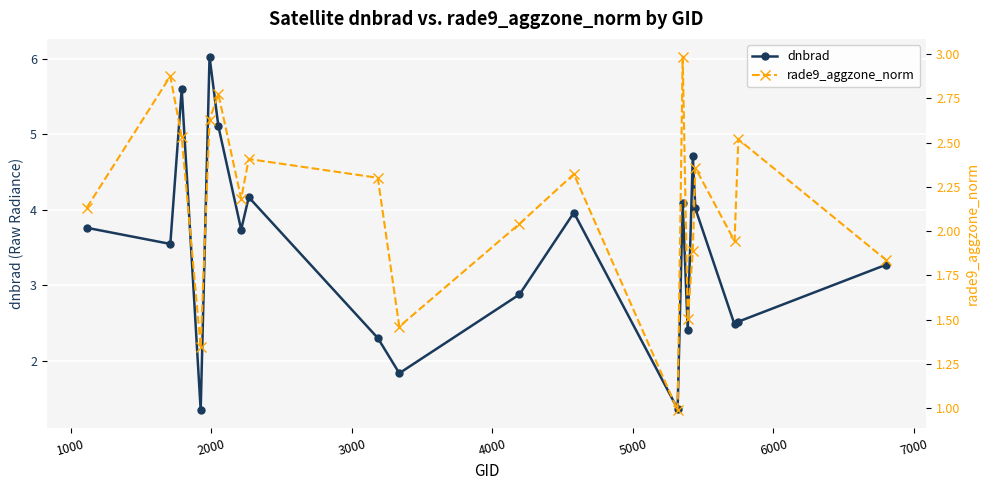

How many interior local peaks does the dnbrad series have?

6